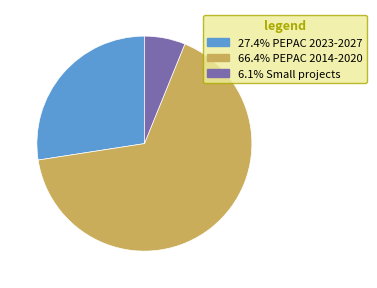

Is there any slice that represents more than half of the pie?

Yes